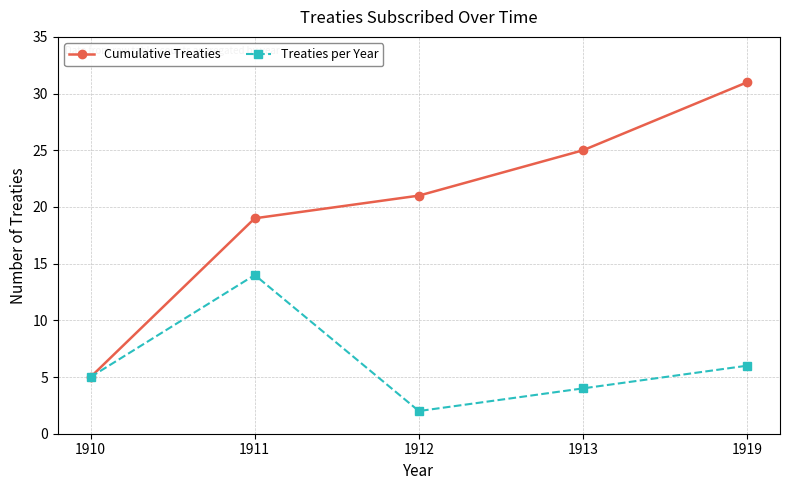

Is this an area chart (filled region under the line)?

No